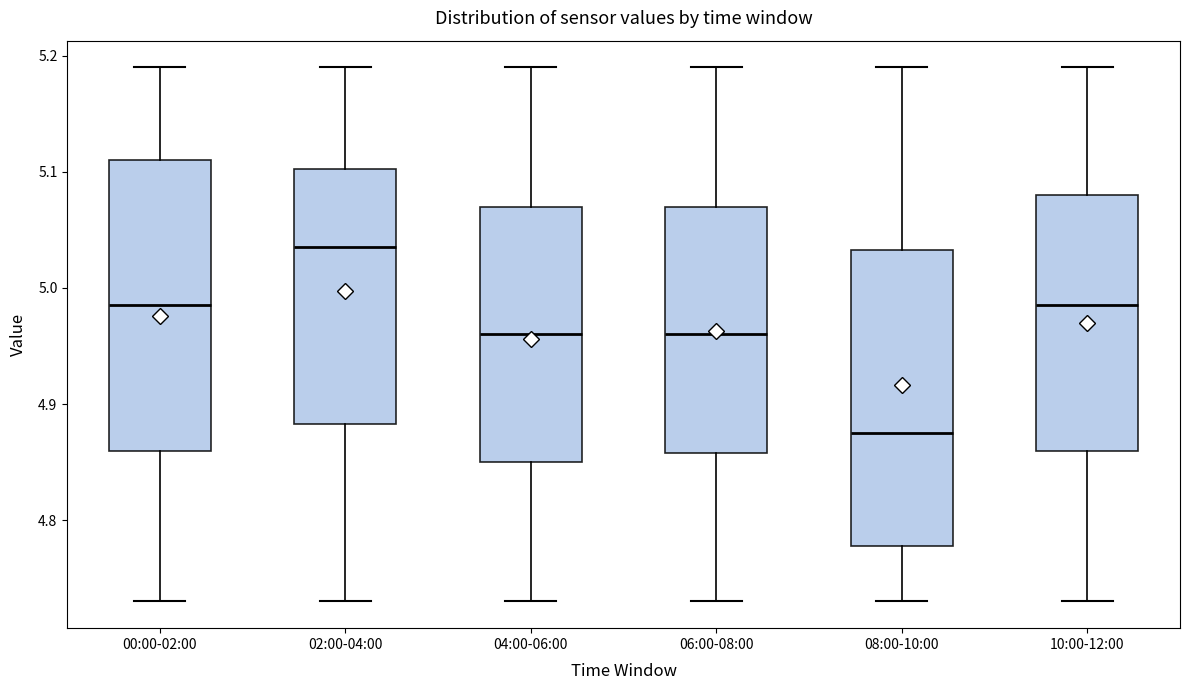

Which box has the lowest median line?

08:00-10:00